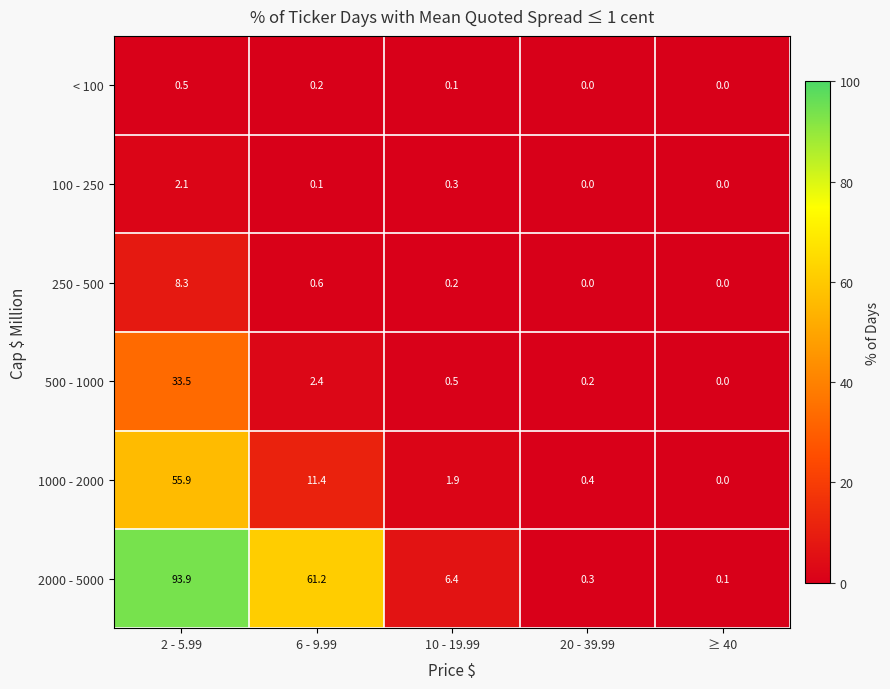

What is the difference between the maximum and minimum values in the < 100 series?

0.5